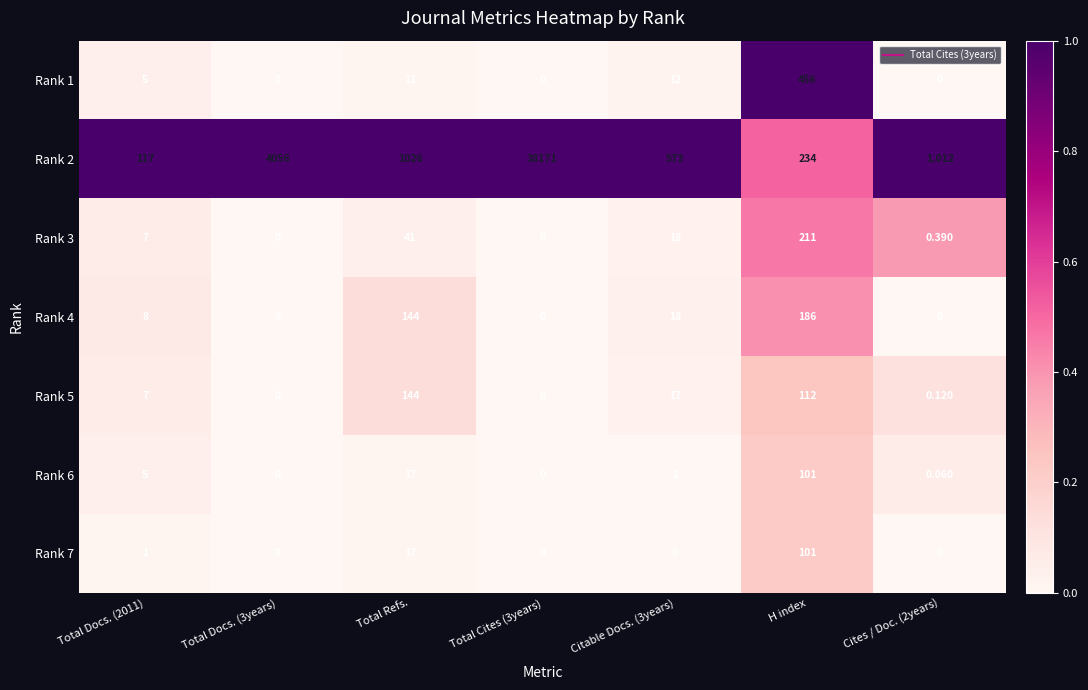

Is the value of Rank 4 at Cites / Doc. (2years) greater than the value of Rank 6 at Total Refs.?

No